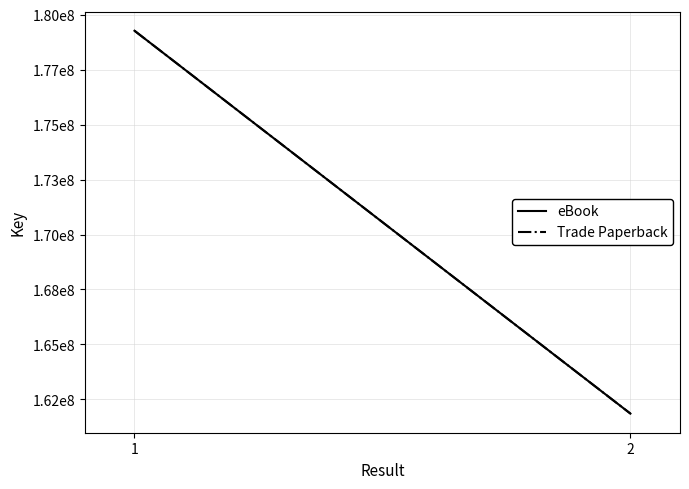

How many lines are shown in the chart?

2